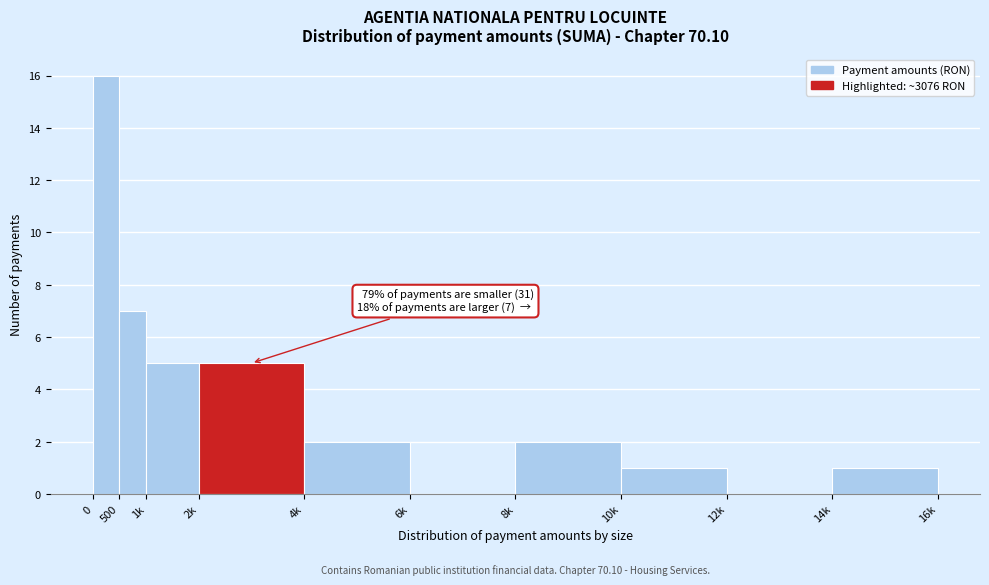

Reading right to left, extract all data points from this chart.

14k=1	12k=0	10k=1	8k=2	6k=0	4k=2	2k=5	1k=5	500=7	0=16